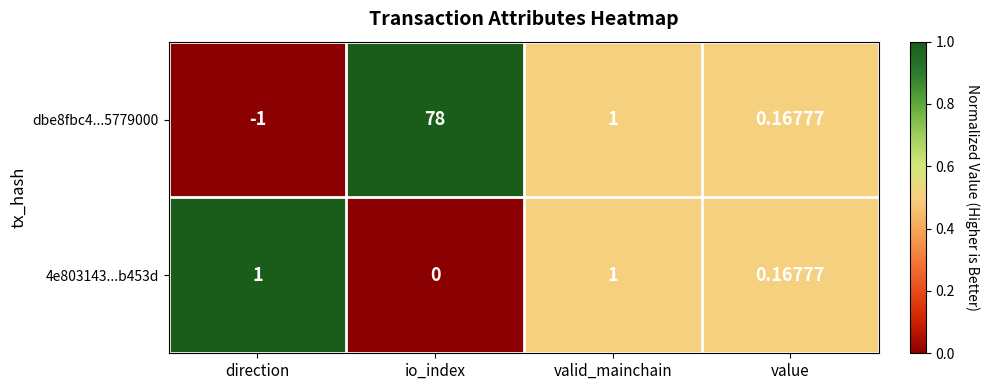

At which label does dbe8fbc4...5779000 first exceed 1?

io_index